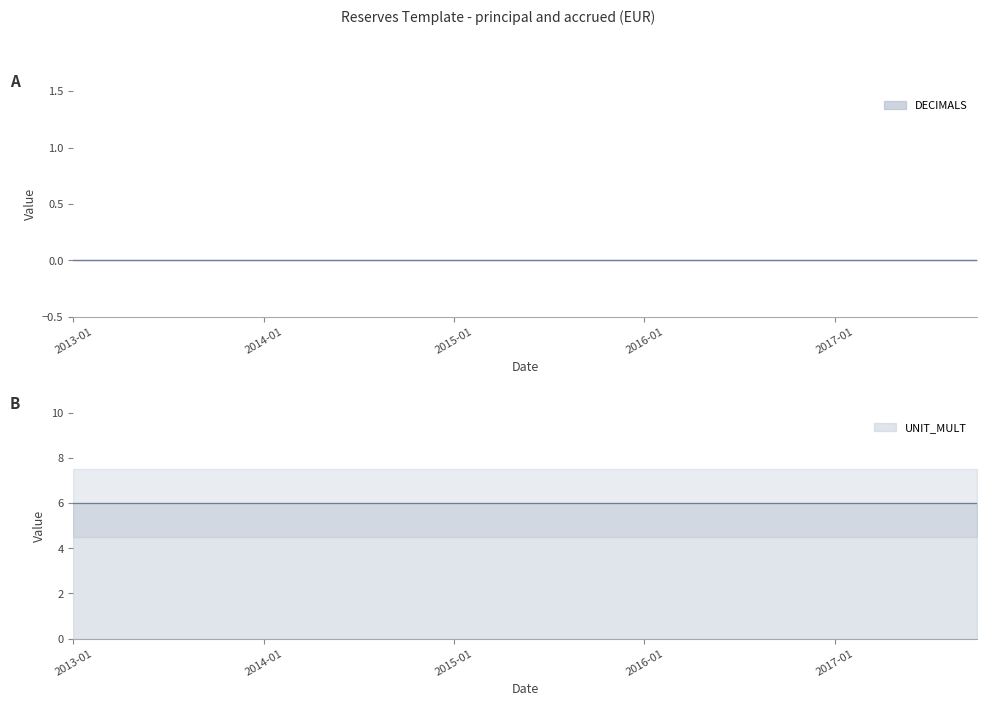

Rank the categories by UNIT_MULT value from highest to lowest.

2013-01, 2013-04, 2013-07, 2013-10, 2014-01, 2014-04, 2014-07, 2014-10, 2015-01, 2015-04, 2015-07, 2015-10, 2016-01, 2016-04, 2016-07, 2016-10, 2017-01, 2017-04, 2017-07, 2017-10